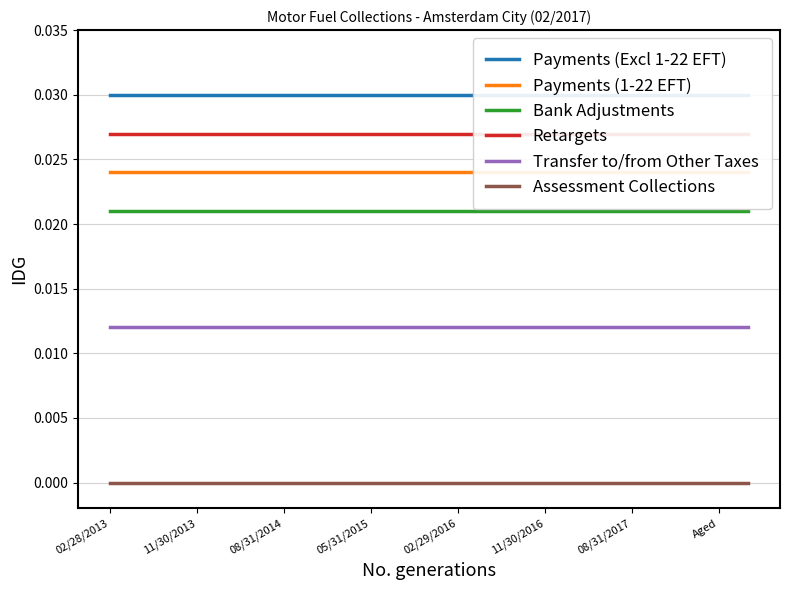

What is the label of the 1st point from the left?

02/28/2013